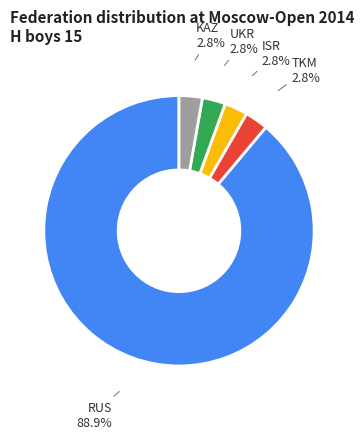

Combined, what portion of the pie is UKR and KAZ?

5.6%